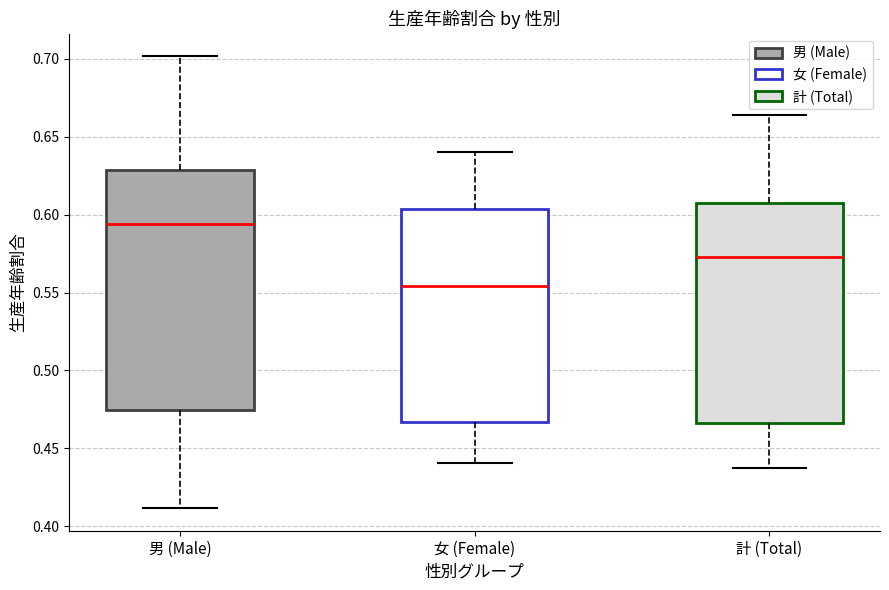

Which box has the lowest median line?

女 (Female)